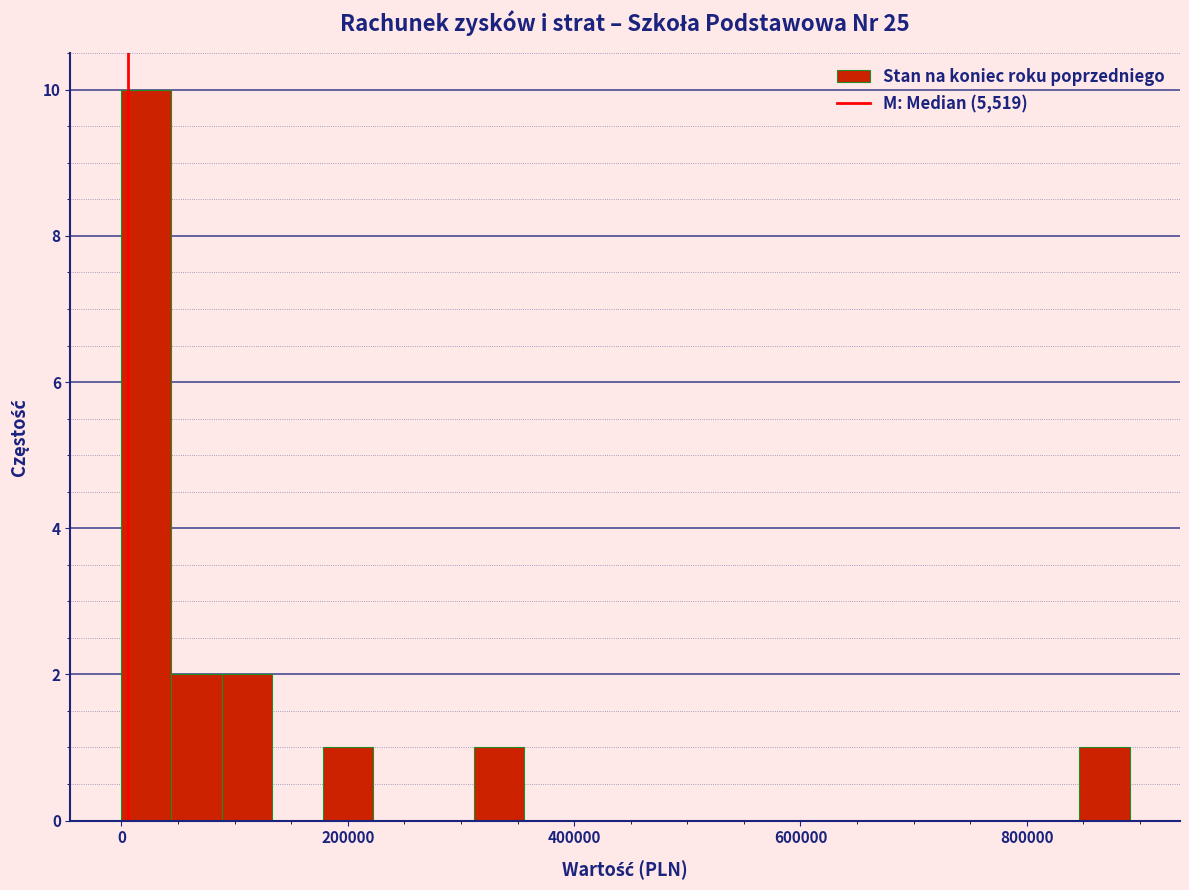

Around what value on the x-axis is the tallest bar? Give the approximate position of its centre, as read against the axis.

20000